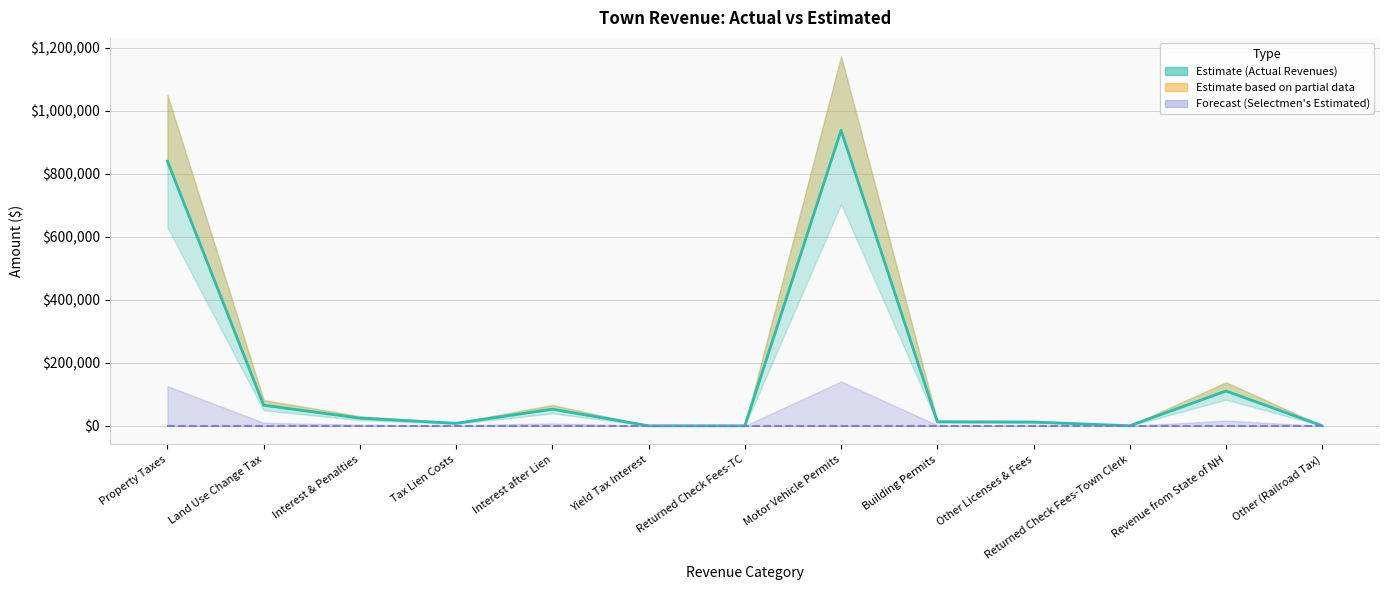

At which category is the sum across all series the highest?

Motor Vehicle Permits